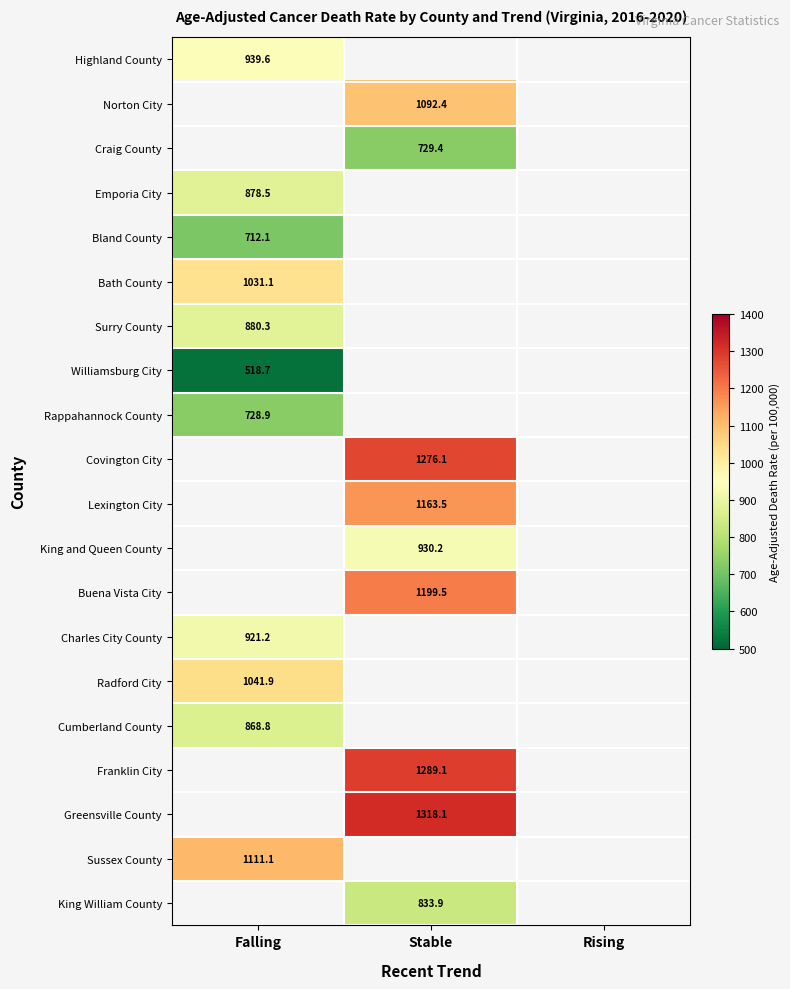

Is it true that Covington City equals 407.9 at Stable?

False